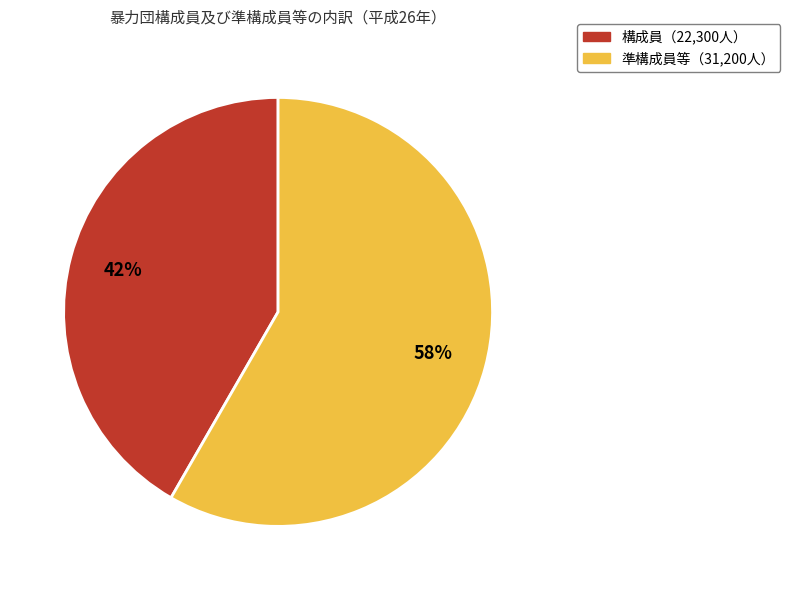

Does any single category account for the majority?

Yes